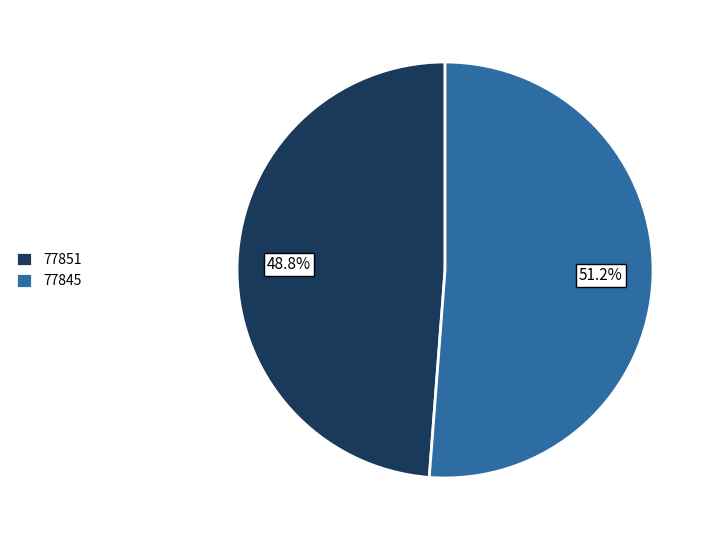

Which category has the biggest portion of the pie?

77845